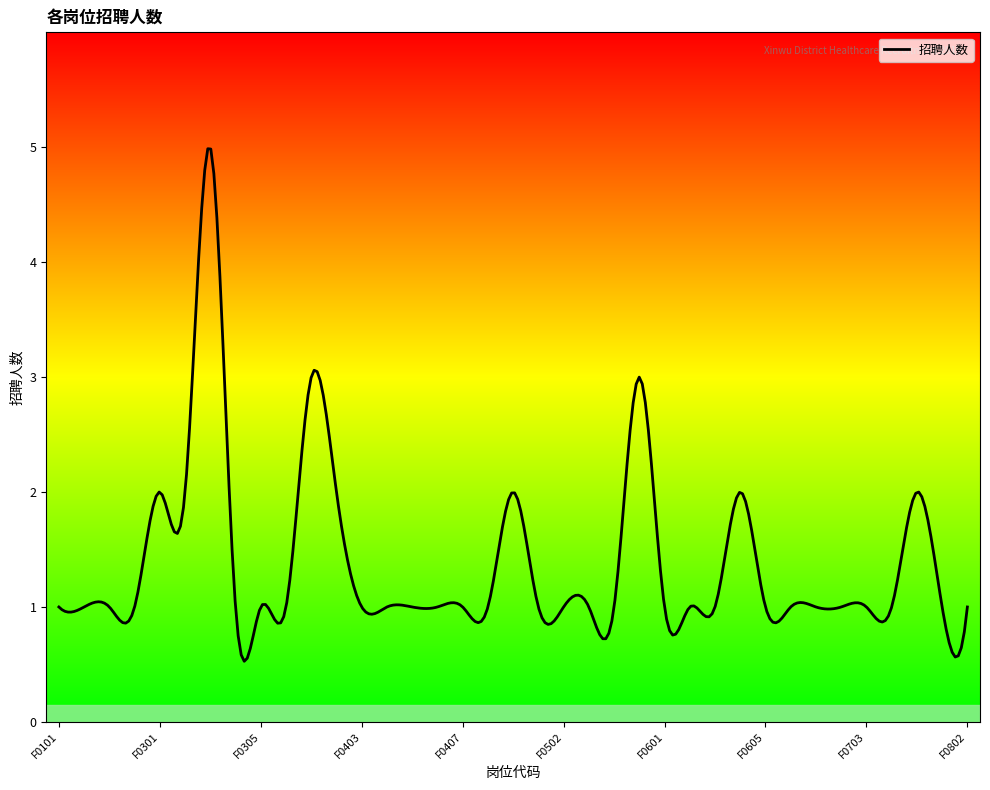

What is the maximum value shown in the chart?

5